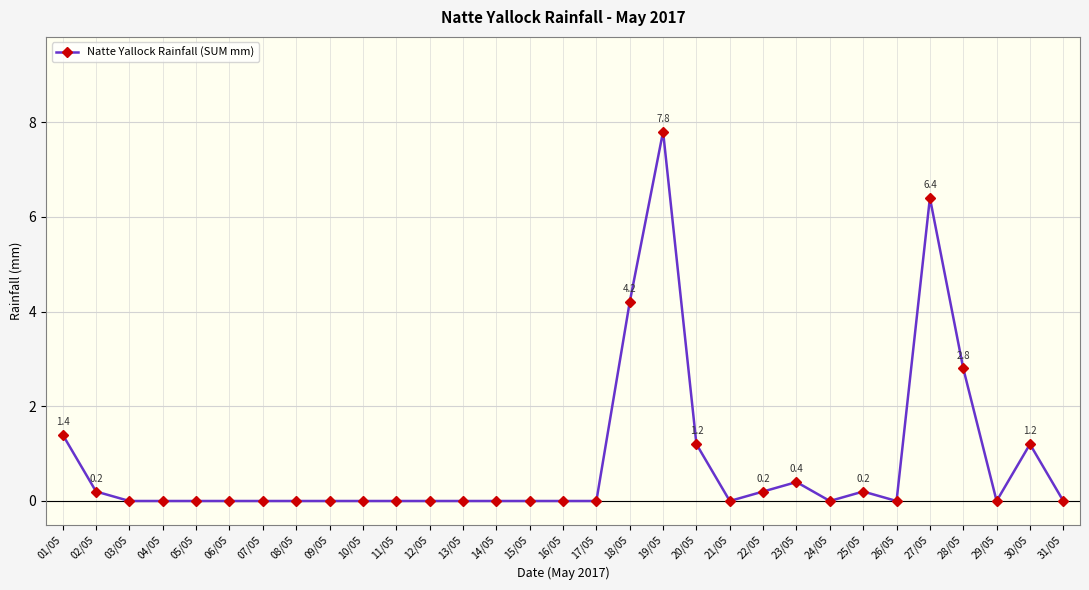

The value at 16/05 is 0.0. True or false?

True